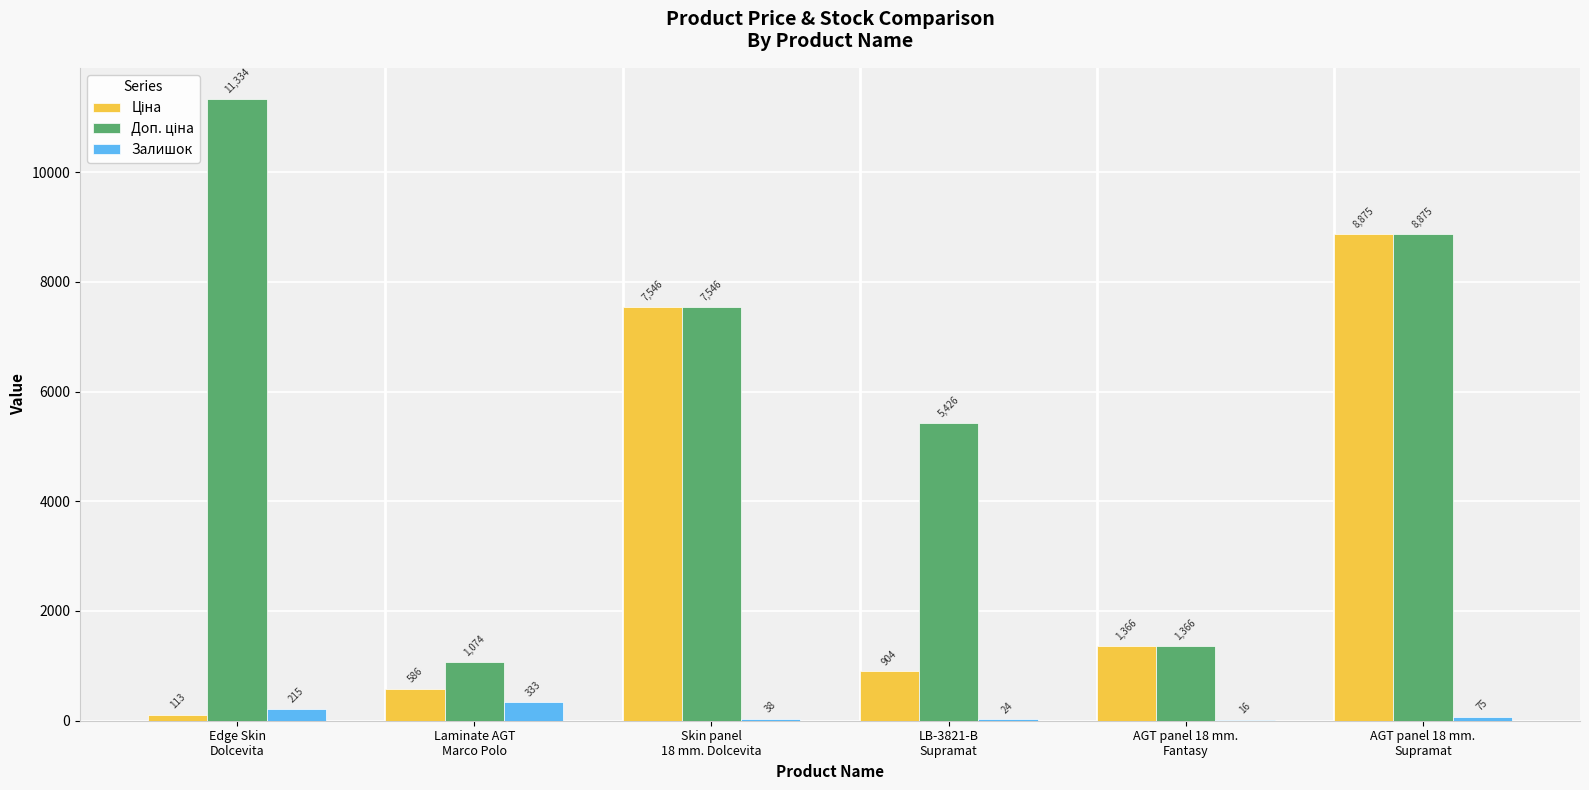

How many groups of bars are there?

6